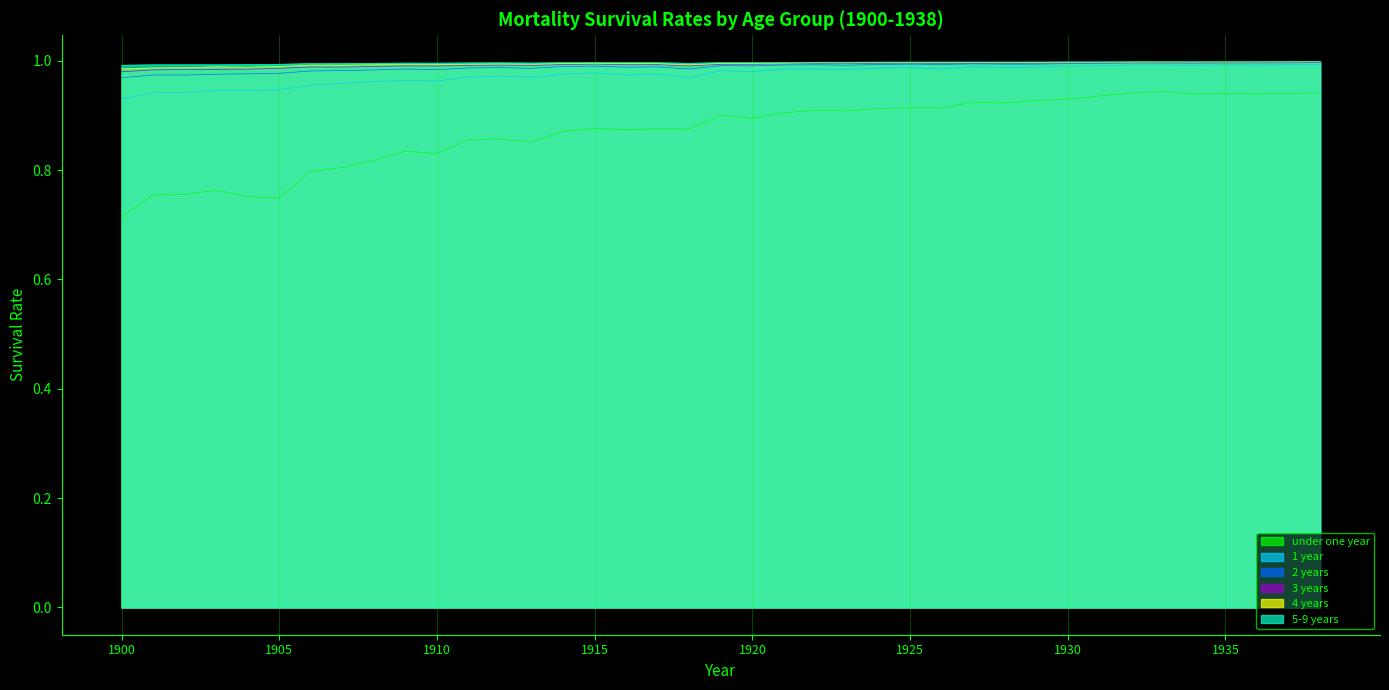

What is the approximate value of 1 year at 1938?

1.0